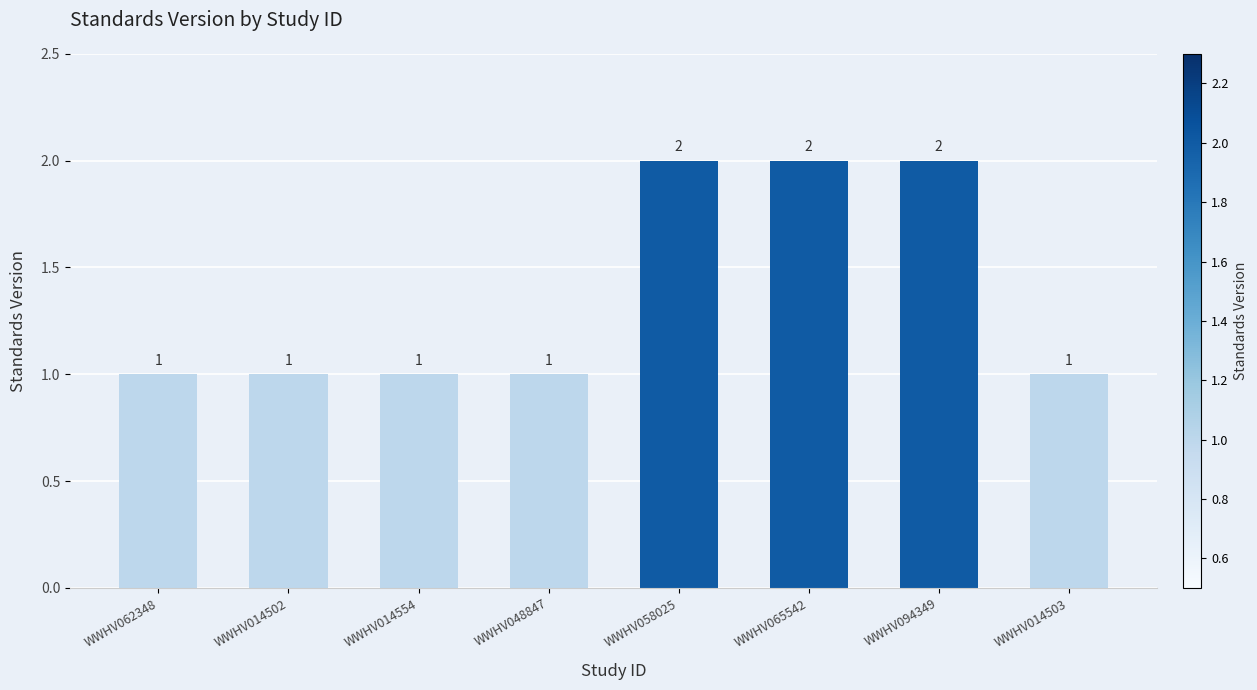

Is it true that the value at WWHV014554 is 1?

True